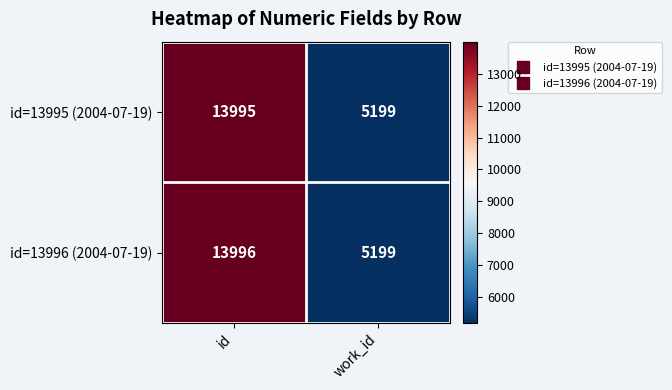

Read the id=13995 (2004-07-19) value at id, to the nearest 100.

14000